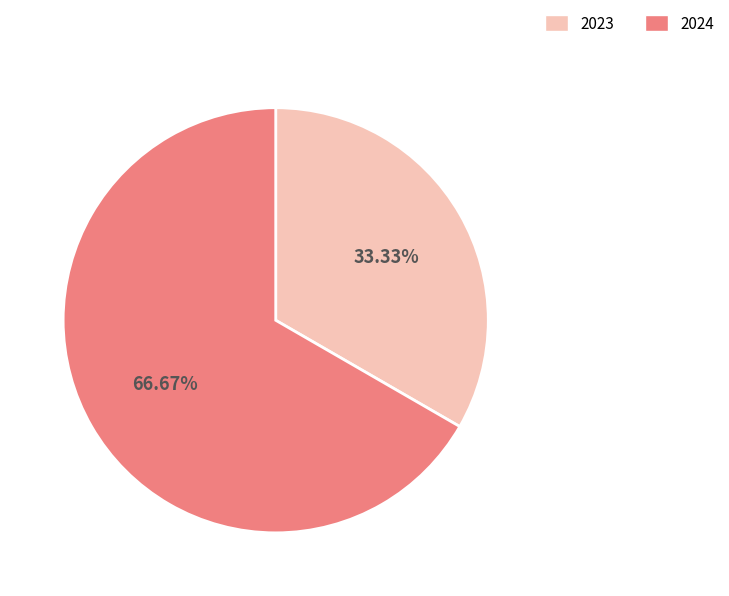

To the nearest percent, what portion does 2023 represent?

33%